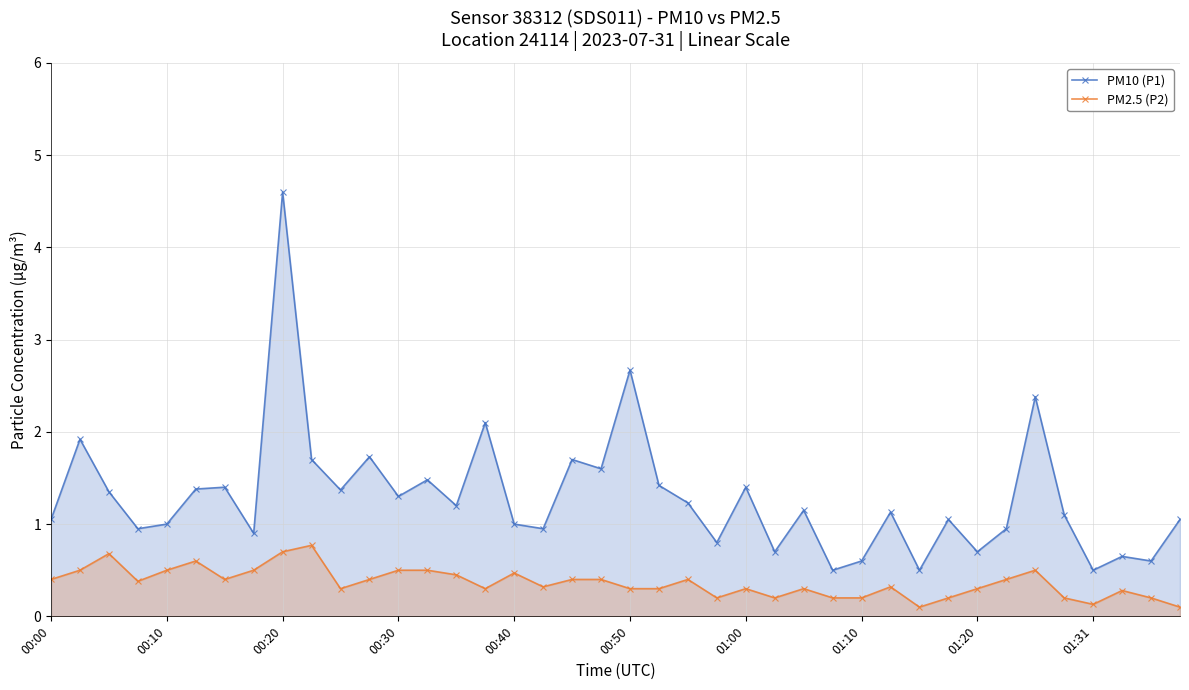

How many lines are shown in the chart?

2